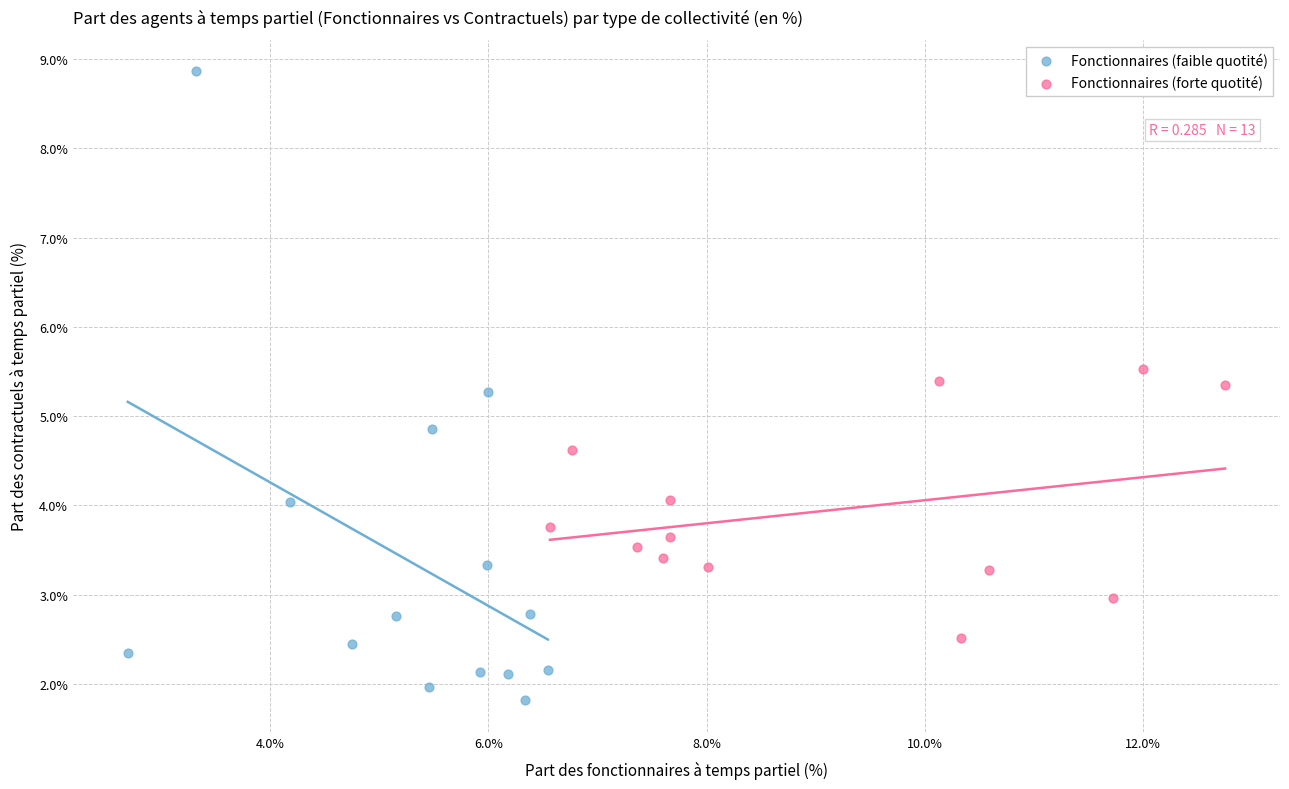

Which series reaches the minimum Y coordinate?

Fonctionnaires (faible quotité)